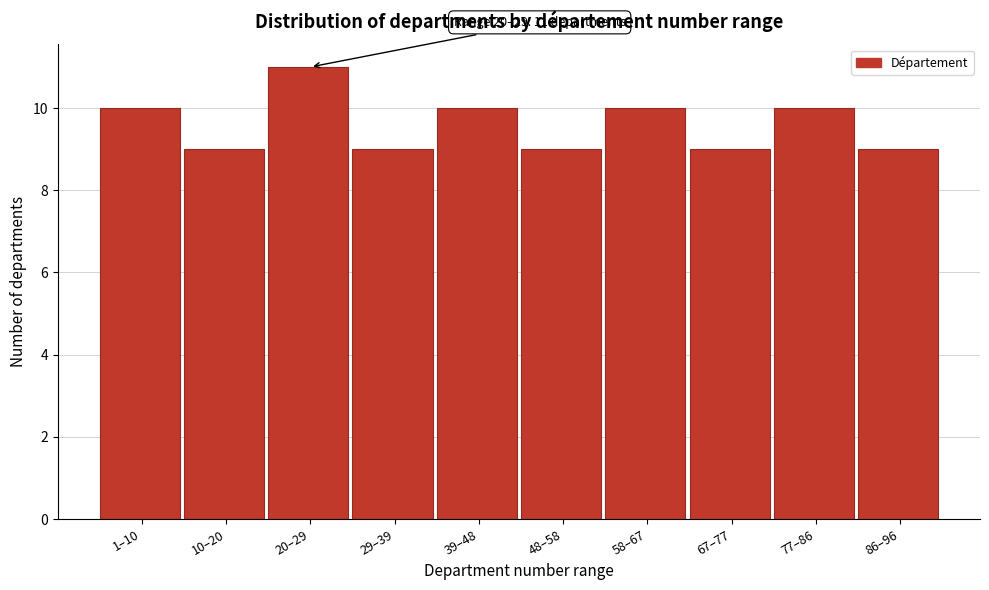

Reading left to right, extract all data points from this chart.

1–10=10	10–20=9	20–29=11	29–39=9	39–48=10	48–58=9	58–67=10	67–77=9	77–86=10	86–96=9